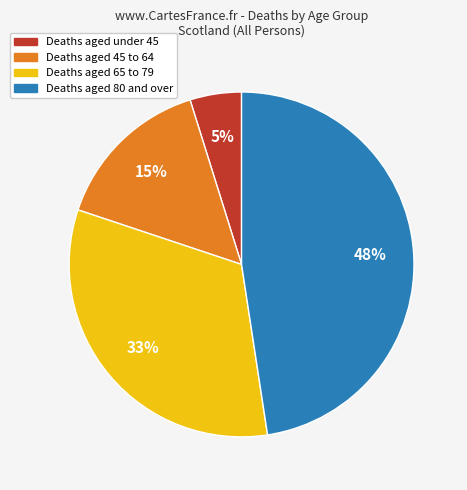

What is the smallest slice in the pie chart?

Deaths aged under 45